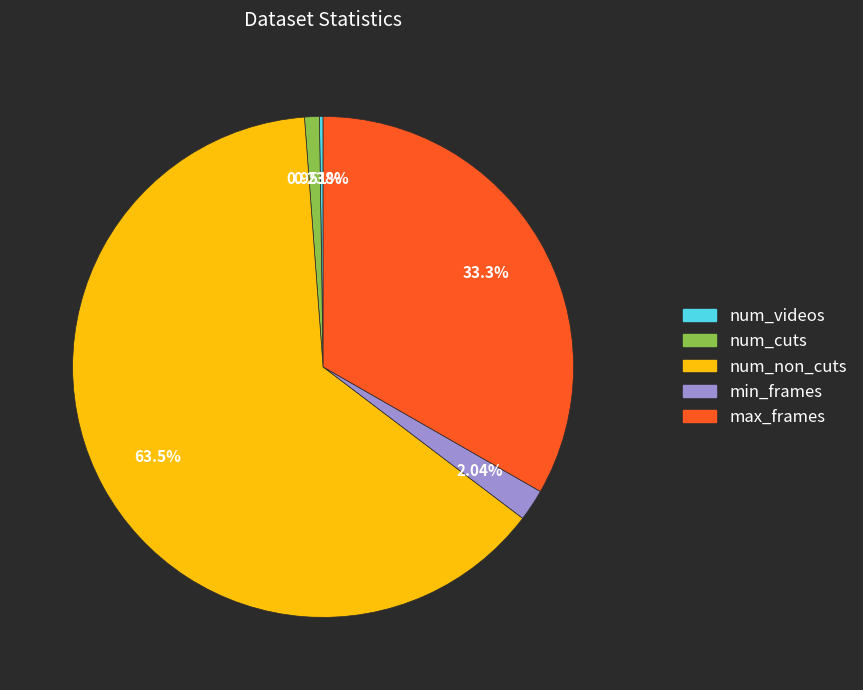

To the nearest percent, what is the average slice percentage?

20%